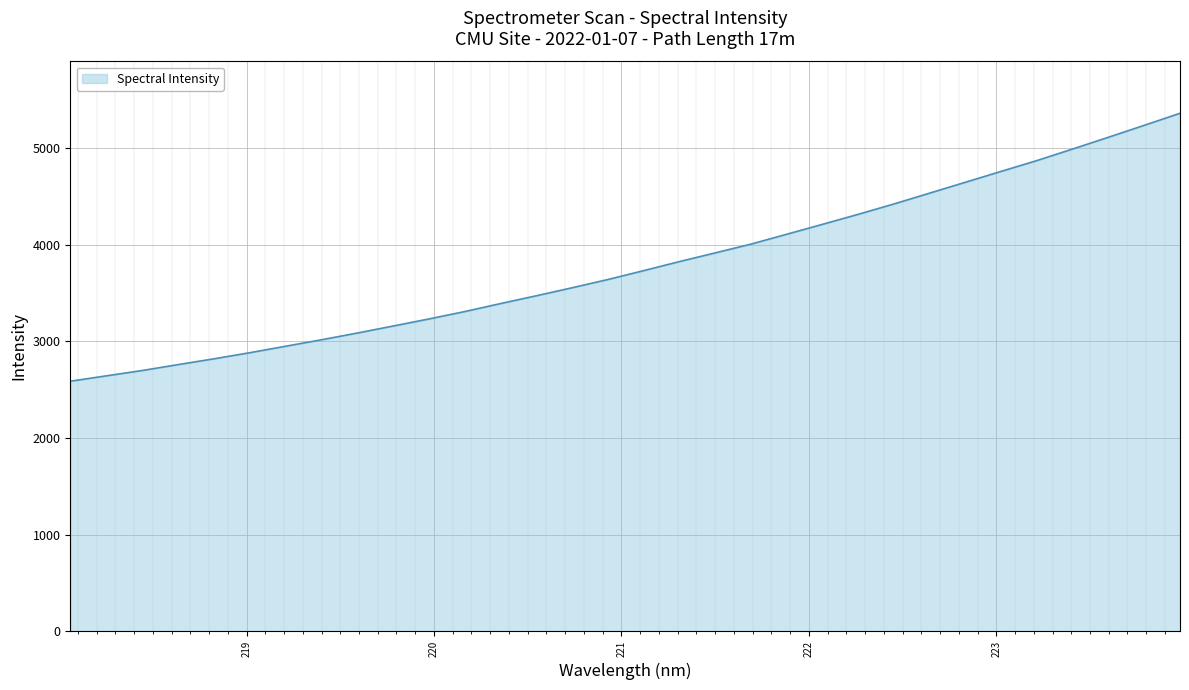

What is the smallest value displayed?

2586.8